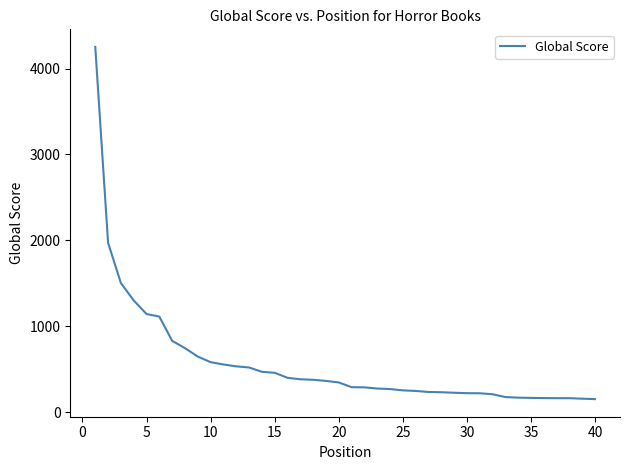

What is the greatest value displayed?

4251